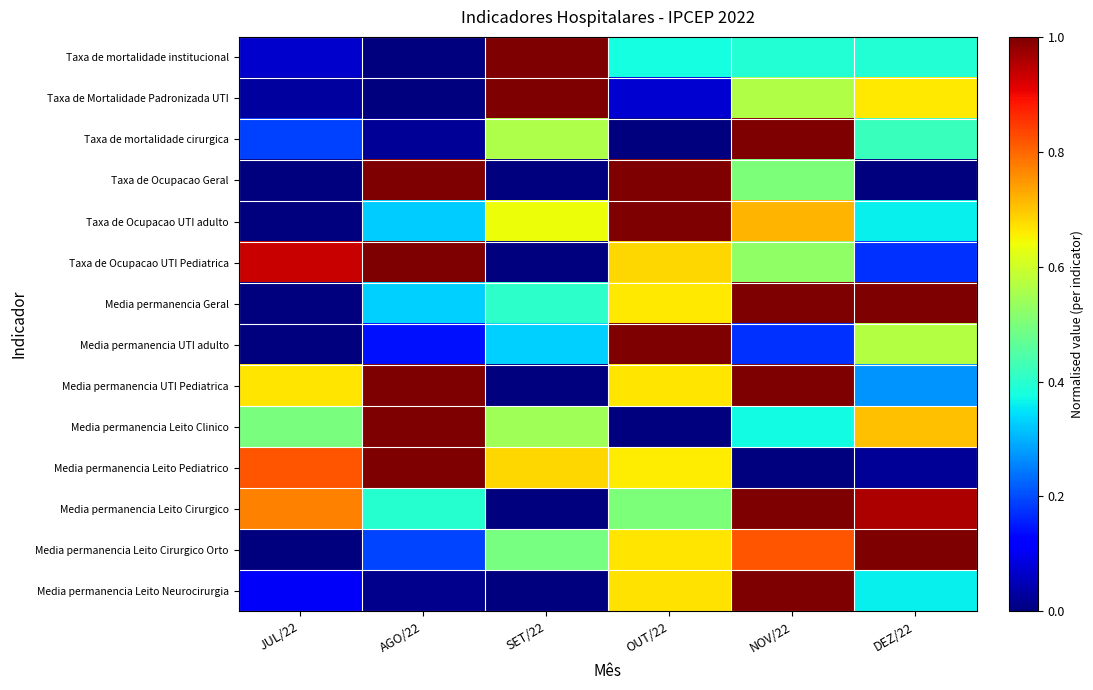

What is the spread (max minus min) of values at AGO/22?

1.0